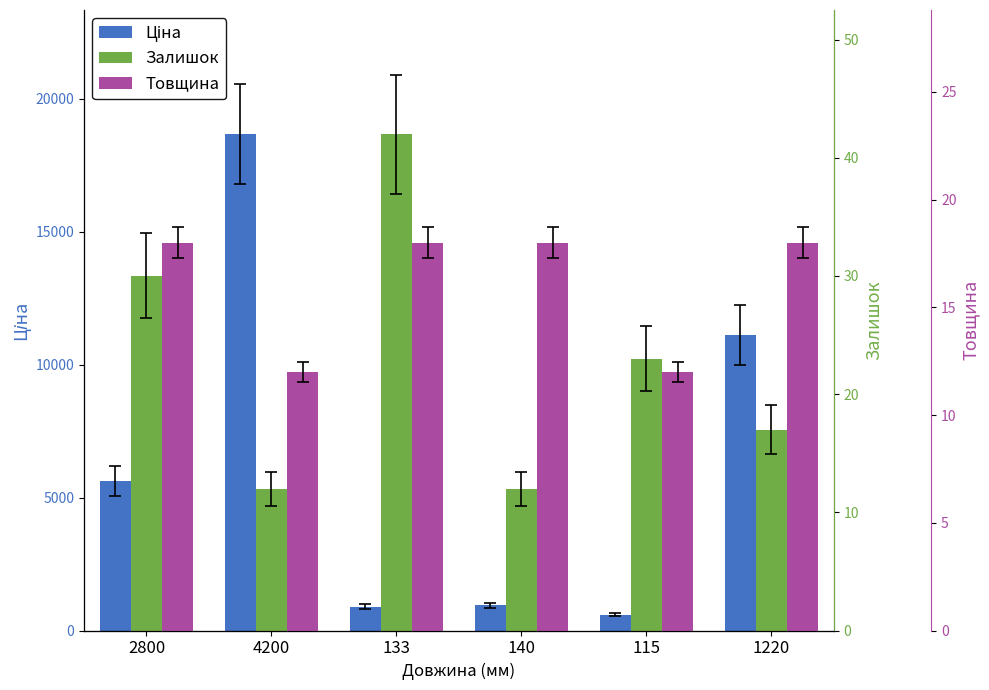

What is the difference between the second highest and minimum values in the Залишок series?

18.0